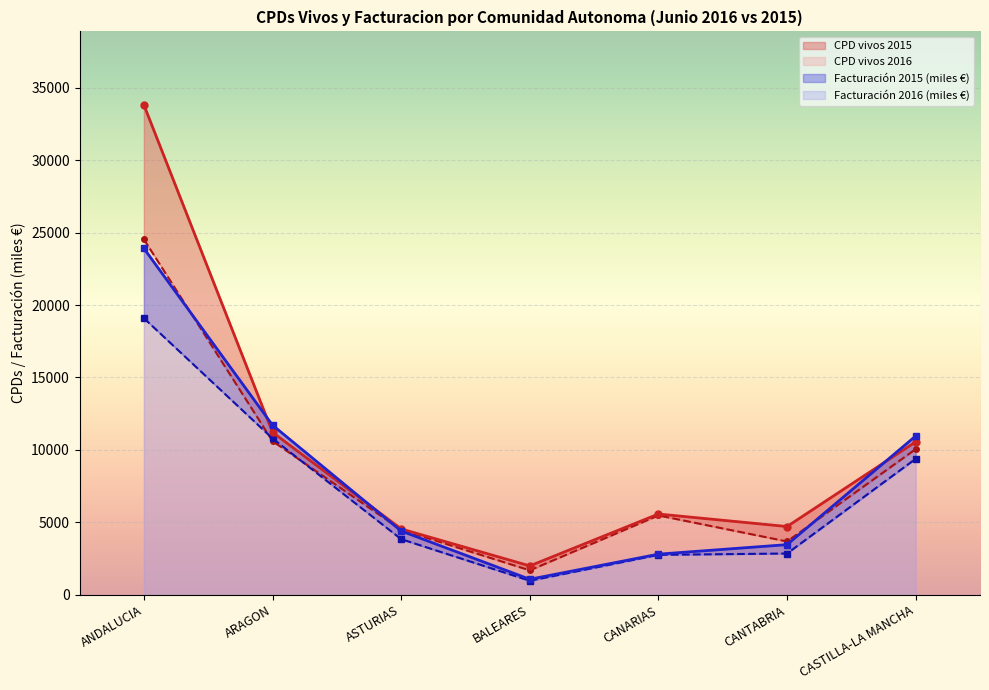

What is the sum of all CPD vivos 2016 values?

72438.0